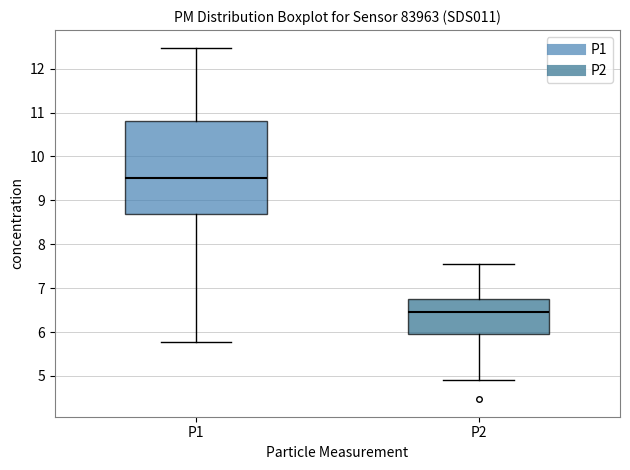

Reading left to right, transcribe this box plot: for each box, give where its median line is, the range the box spans, and where its two whiskers end, as read against the y-axis. The values are not printed on the chart, so give them approximately, as read against the axis.

P1: median 9.5, box 8.7 to 10.8, whiskers 5.8 to 12.5
P2: median 6.5, box 5.9 to 6.8, whiskers 4.9 to 7.6